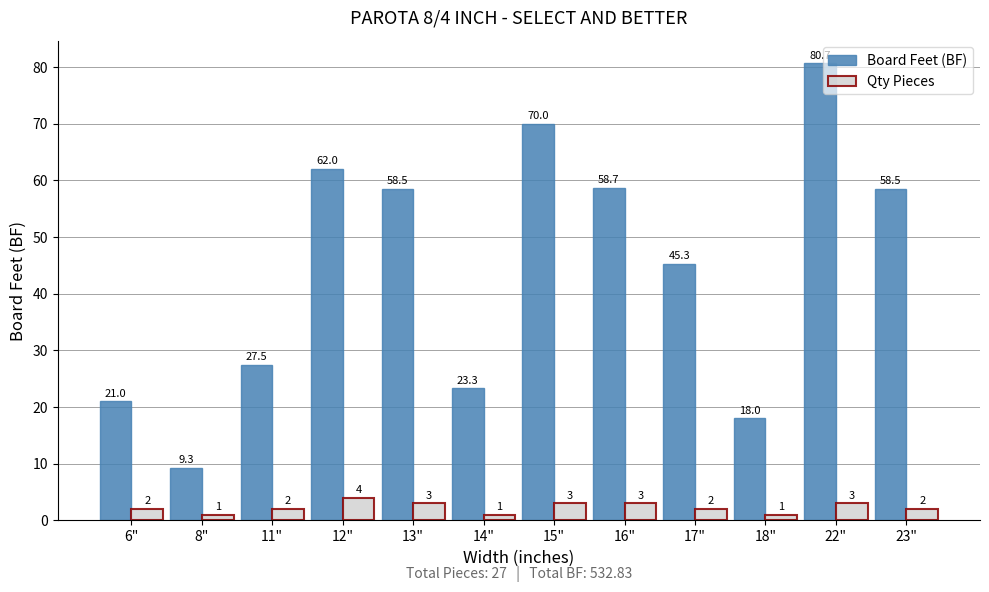

True or false: Board Feet (BF) has a value of 62.0 at 12".

True